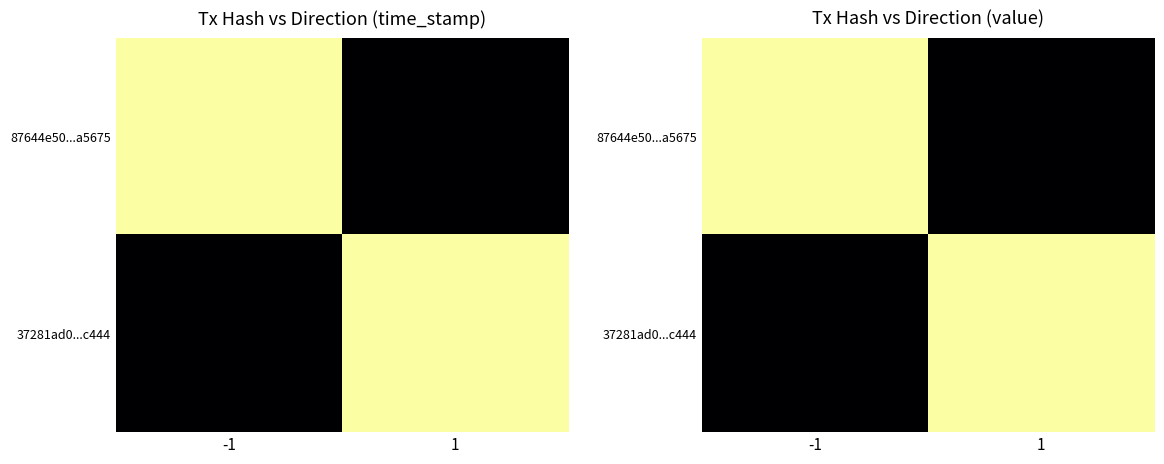

Rank the series at 1 from lowest to highest value.

87644e50...a5675, 37281ad0...c444